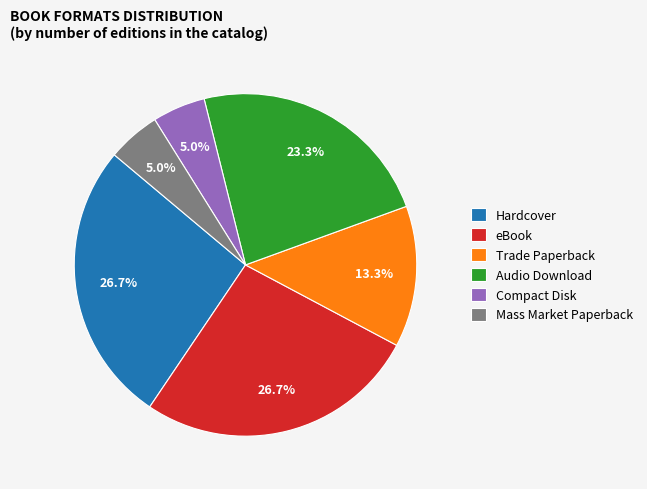

How many segments does this pie chart have?

6